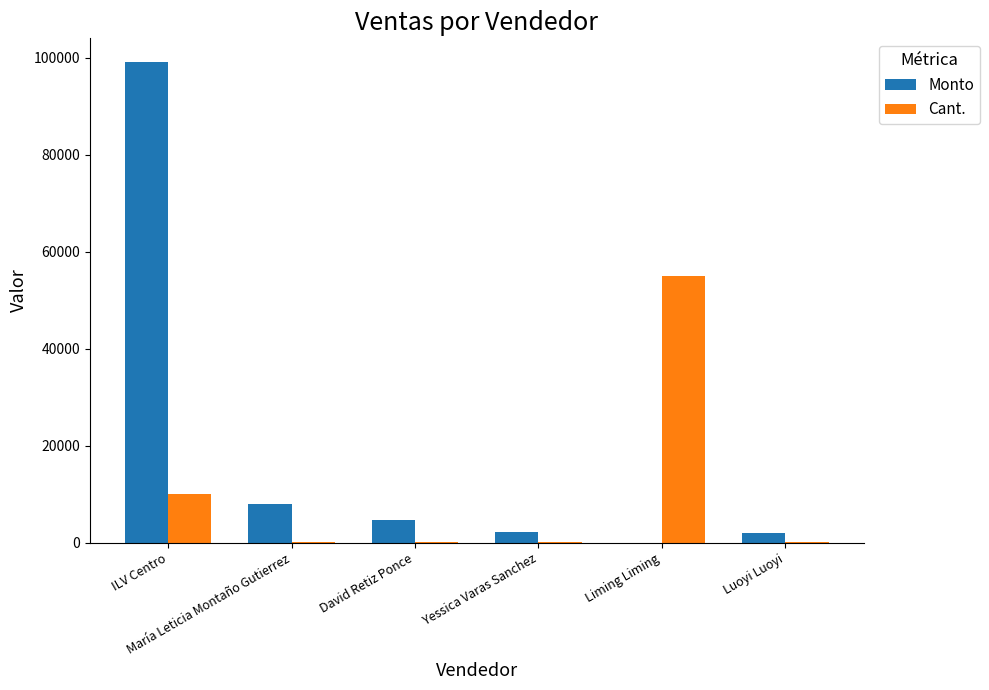

Is the value of Monto at María Leticia Montaño Gutierrez greater than the value of Cant. at ILV Centro?

No